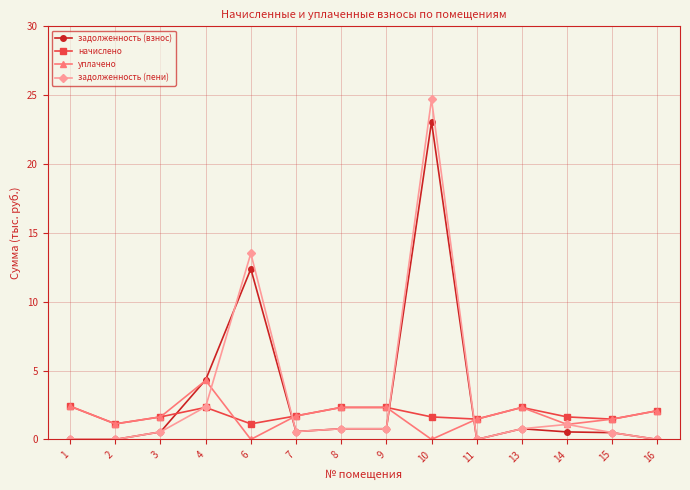

Where is the first local maximum for уплачено?

4